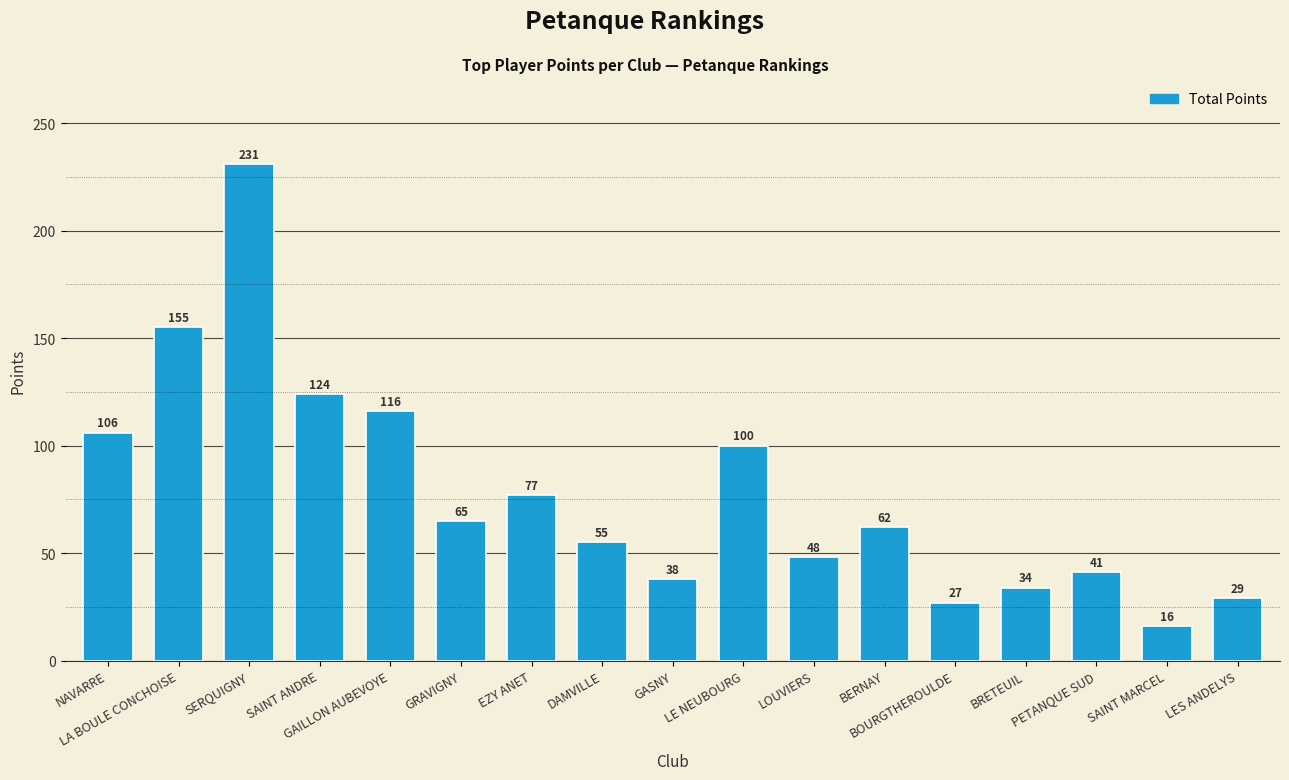

What is the average value?

78